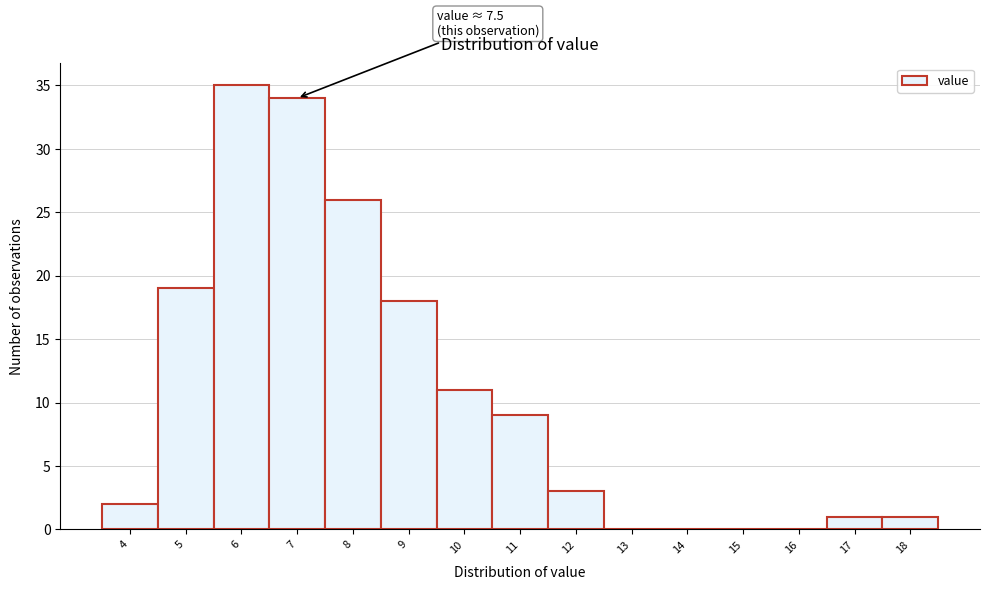

Reading left to right, extract all data points from this chart.

4=2	5=19	6=35	7=34	8=26	9=18	10=11	11=9	12=3	13=0	14=0	15=0	16=0	17=1	18=1